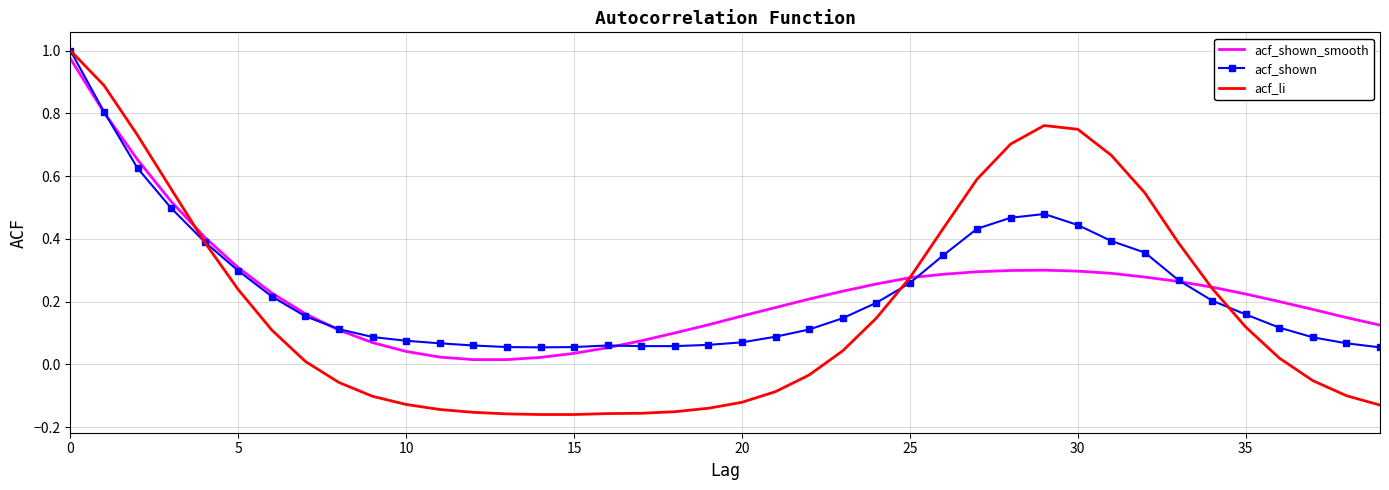

Which series has the largest range (max minus min)?

acf_li